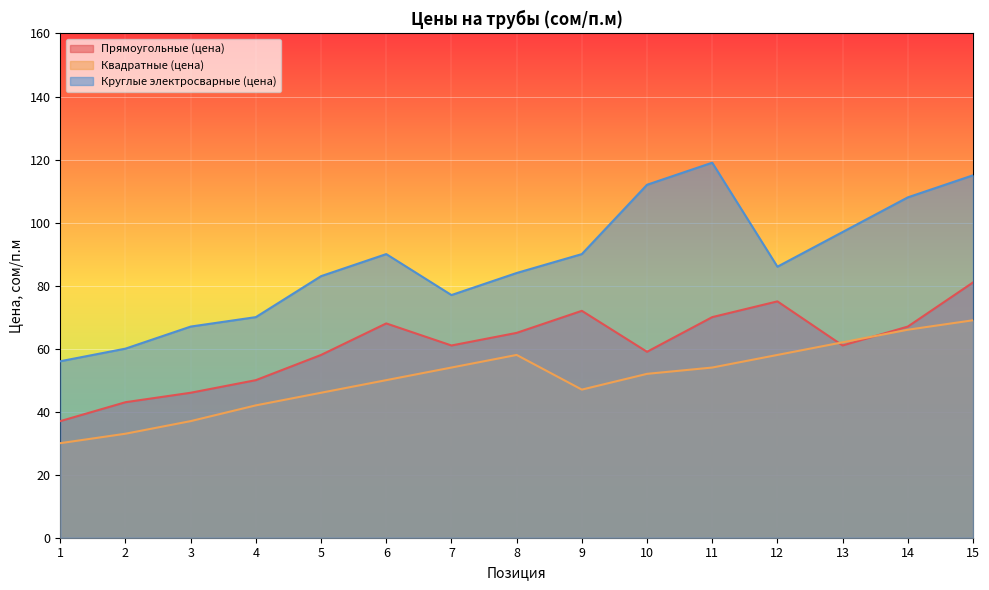

What is the value of the Квадратные (цена) point at the 3rd from the left?

37